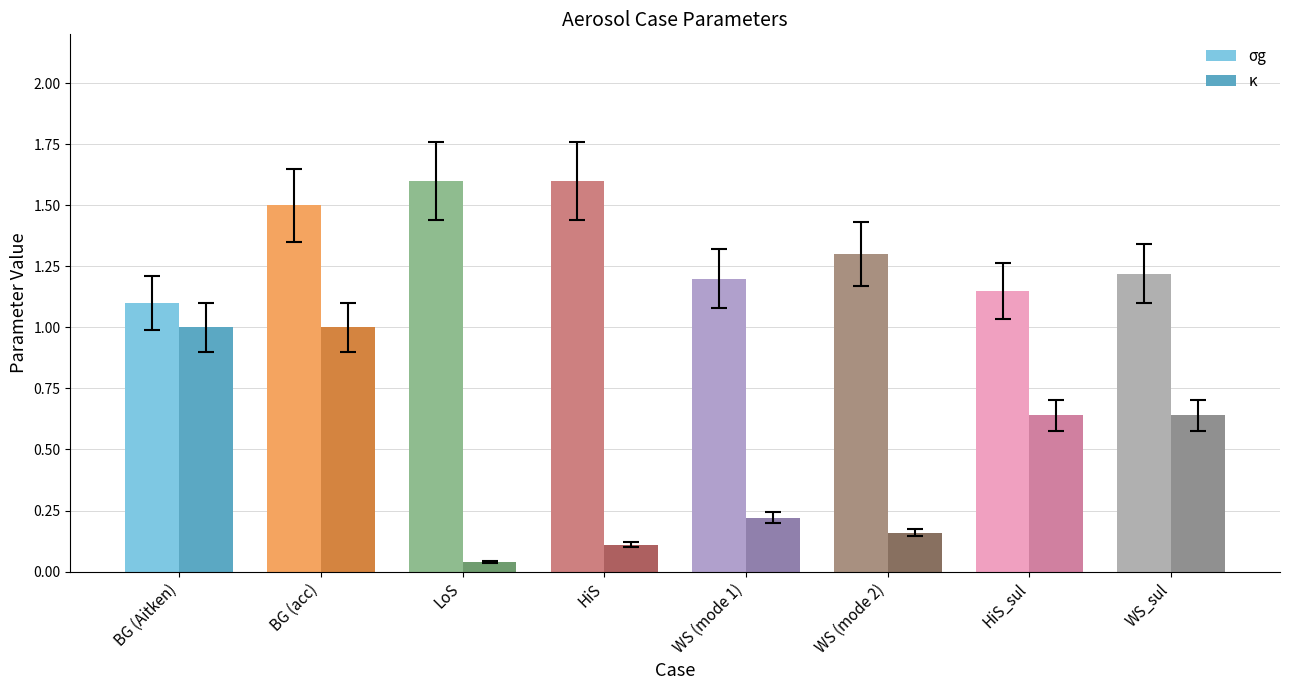

Is the value of σg at WS (mode 1) greater than the value of κ at WS_sul?

Yes